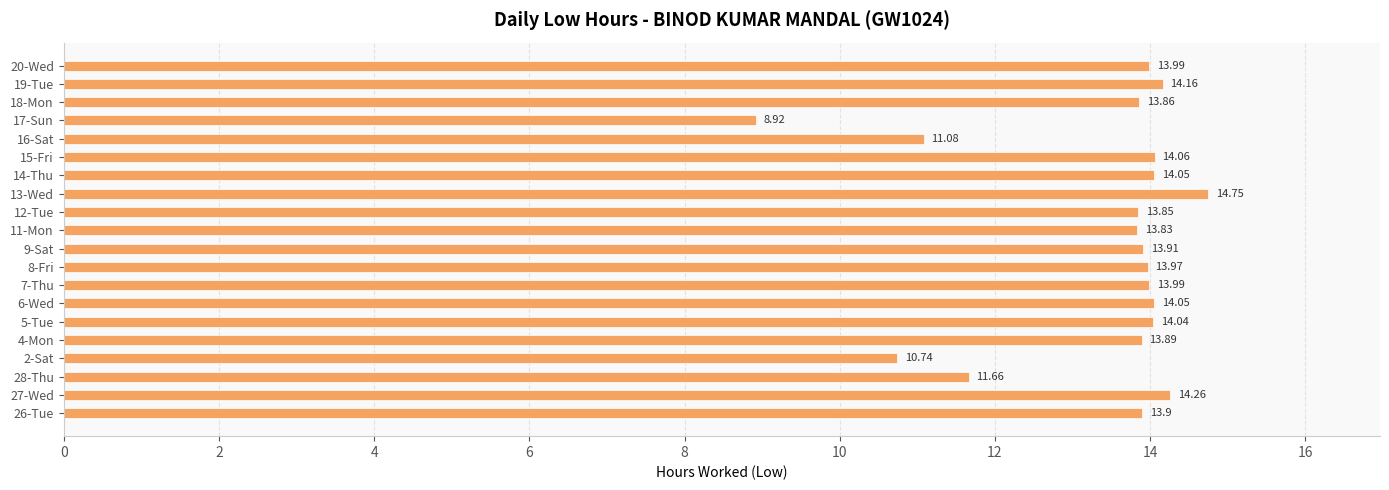

What is the sum of all values?

267.0